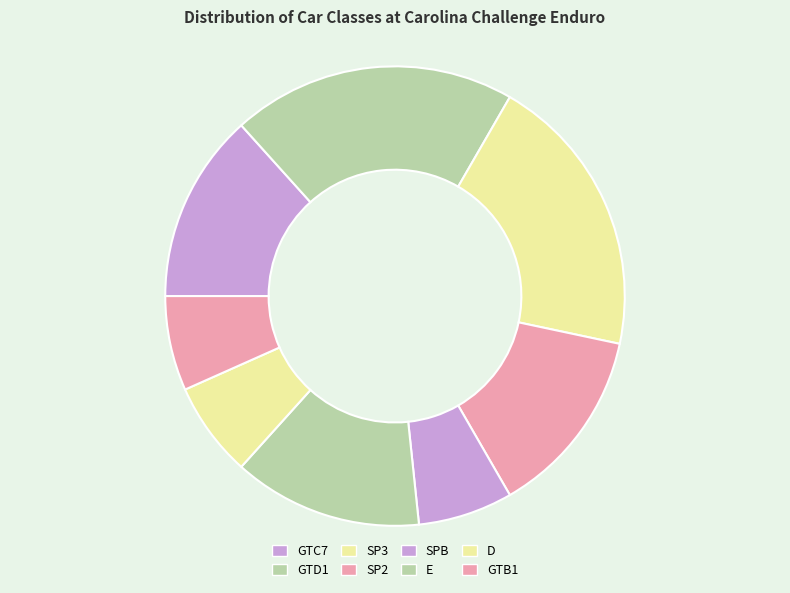

To the nearest percent, what is the combined percentage of GTC7 and SP3?

33%